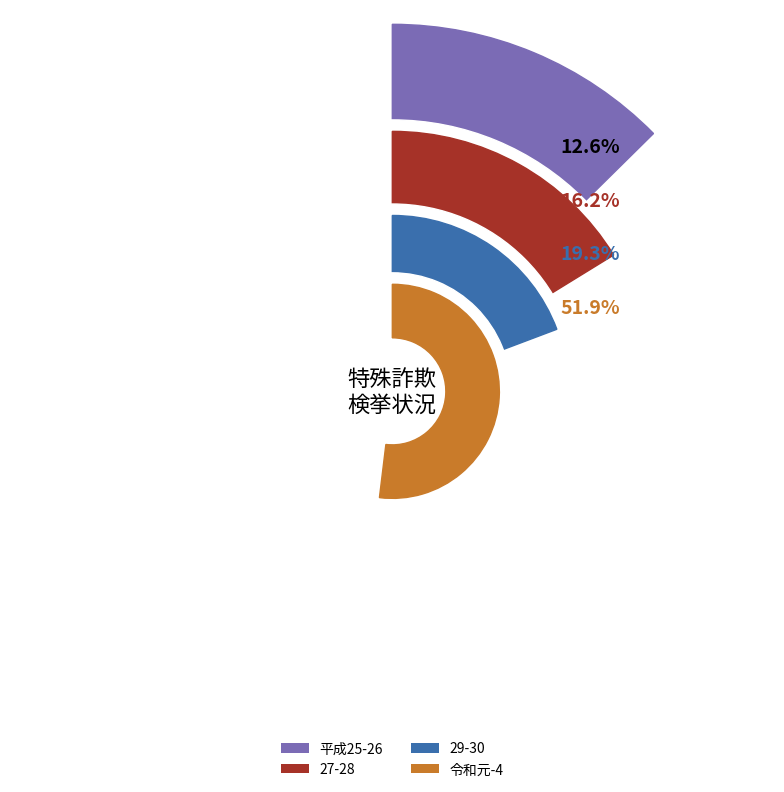

Is it true that 3 is 15% of the pie?

False